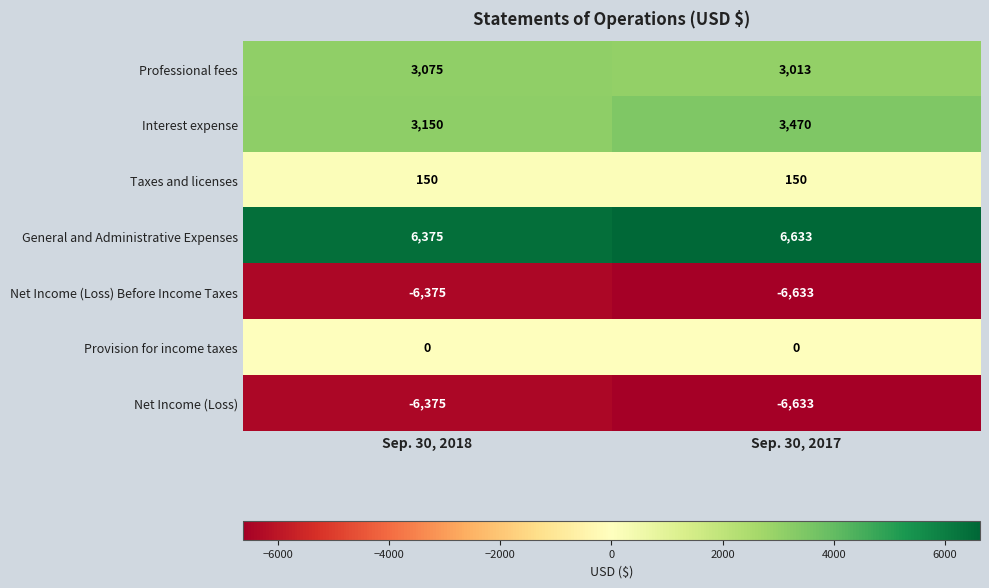

What is the difference between the maximum and minimum values in the Net Income (Loss) series?

258